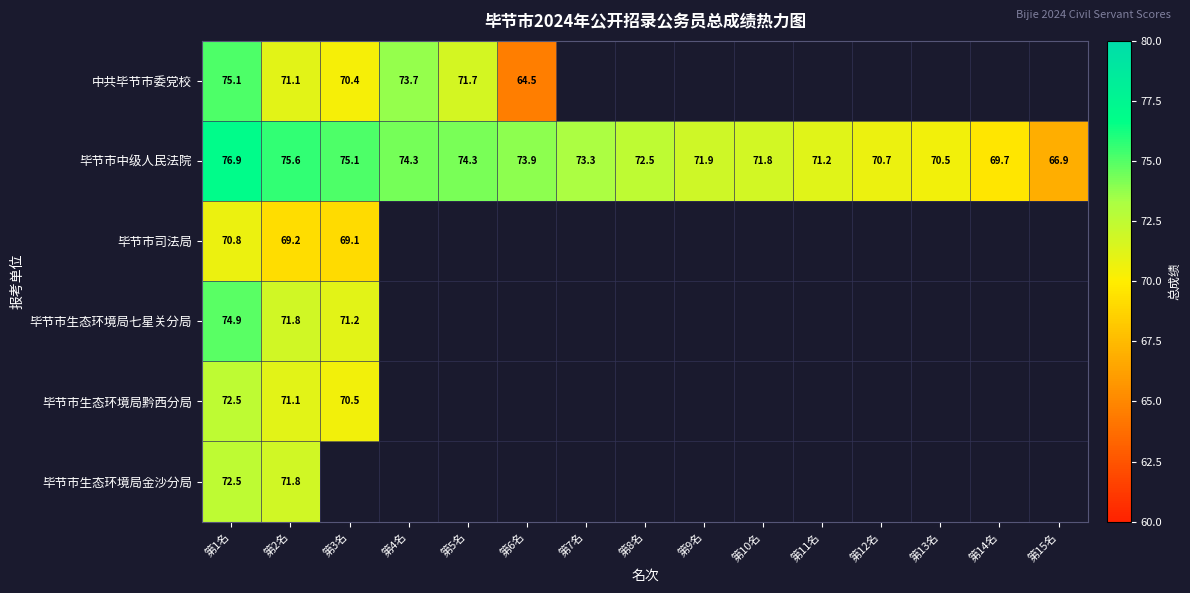

Is the value of 毕节市生态环境局七星关分局 at 第1名 greater than the value of 毕节市生态环境局黔西分局 at 第3名?

Yes